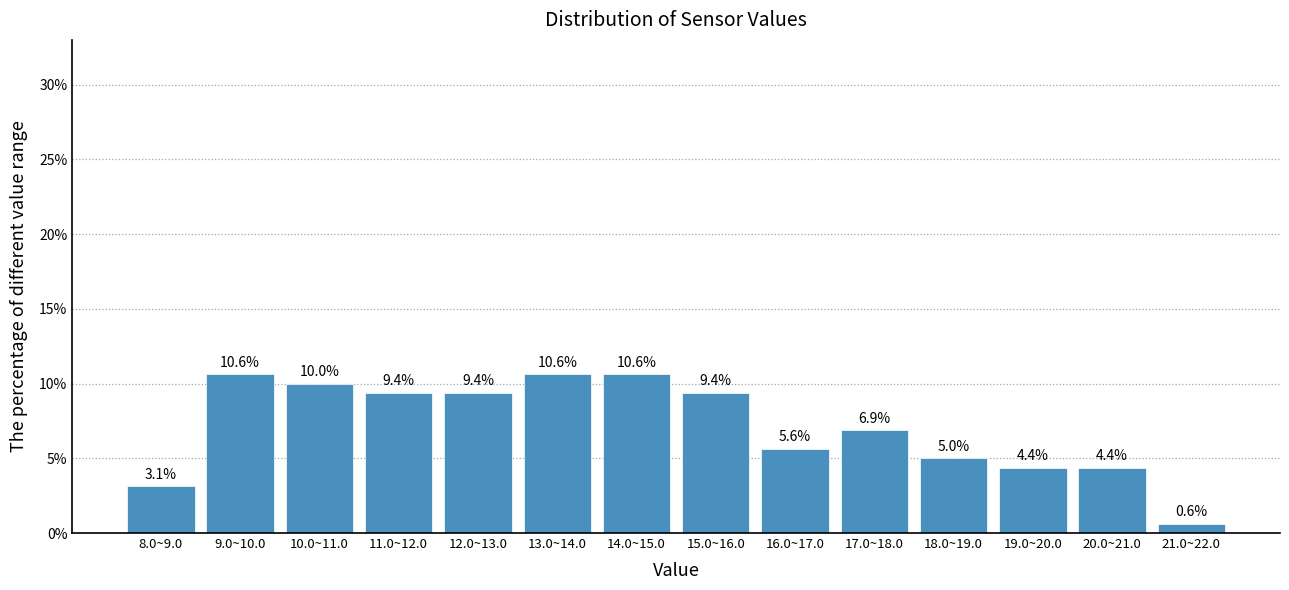

Reading left to right, list all the values displayed in this chart.

8.0~9.0=3.1	9.0~10.0=10.6	10.0~11.0=10.0	11.0~12.0=9.4	12.0~13.0=9.4	13.0~14.0=10.6	14.0~15.0=10.6	15.0~16.0=9.4	16.0~17.0=5.6	17.0~18.0=6.9	18.0~19.0=5.0	19.0~20.0=4.4	20.0~21.0=4.4	21.0~22.0=0.6